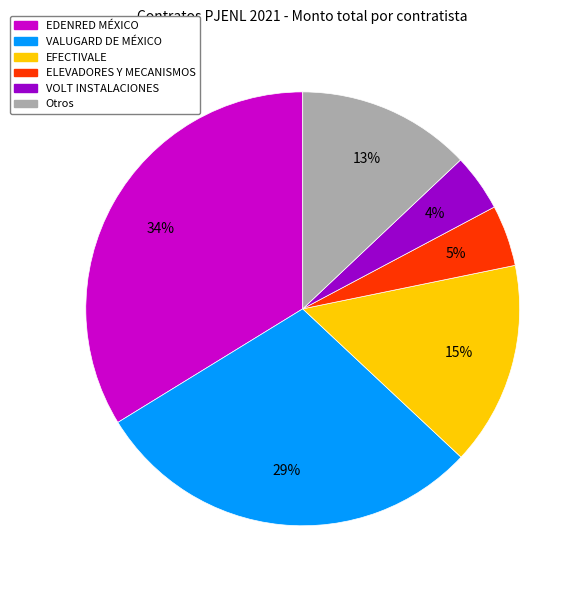

Combined, do VALUGARD DE MÉXICO and EFECTIVALE account for over 50%?

No